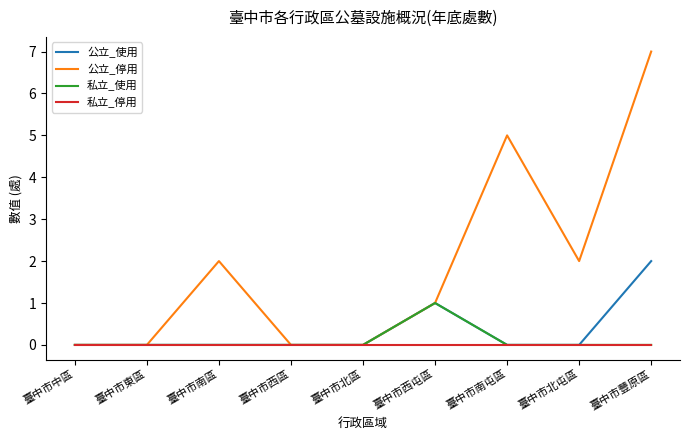

Does the chart have visible grid lines?

No